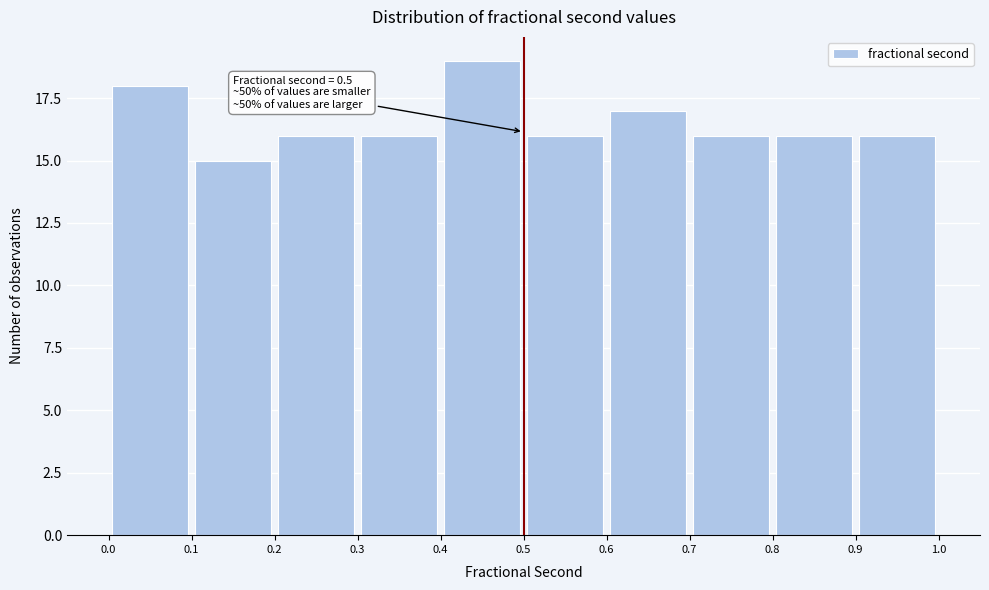

Which range on the x-axis has the tallest bar?

0.4 to 0.5